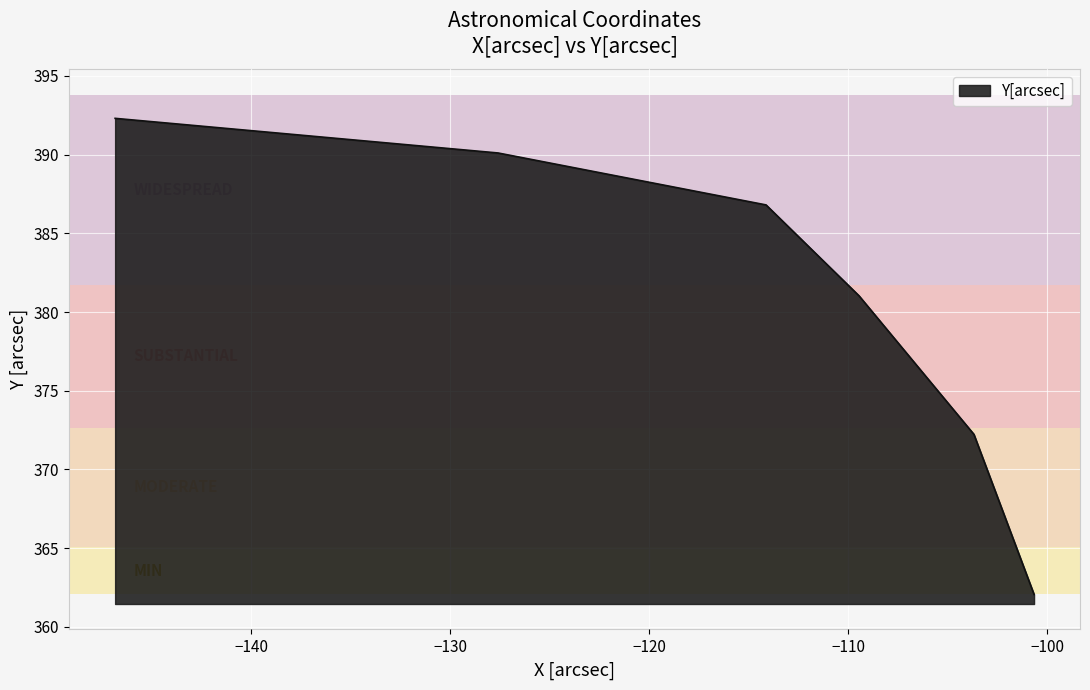

True or false: there are more than 0 points higher than both neighbors.

False